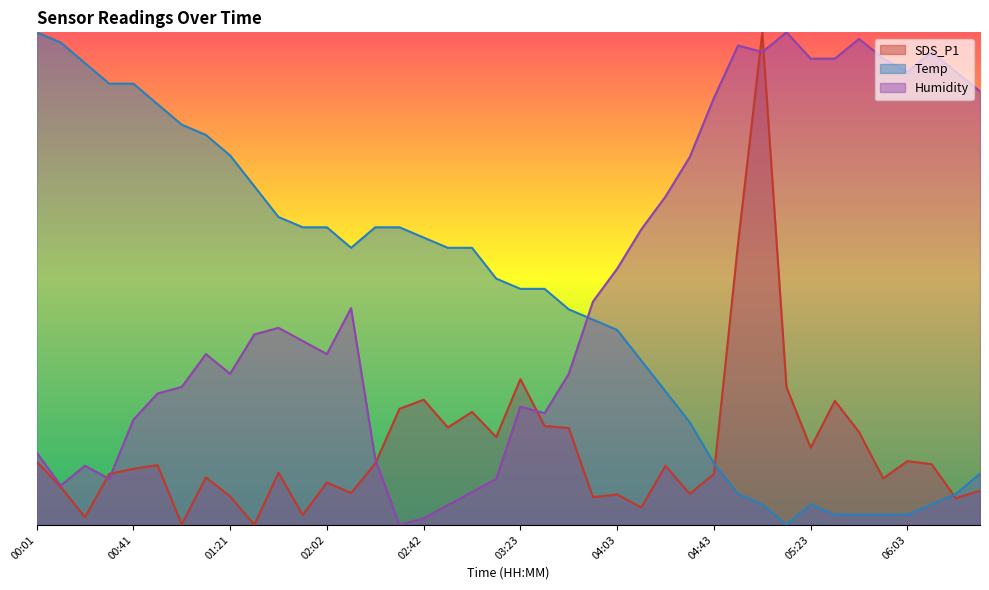

What is the value of the Humidity point at the 12th from the left?

18.7